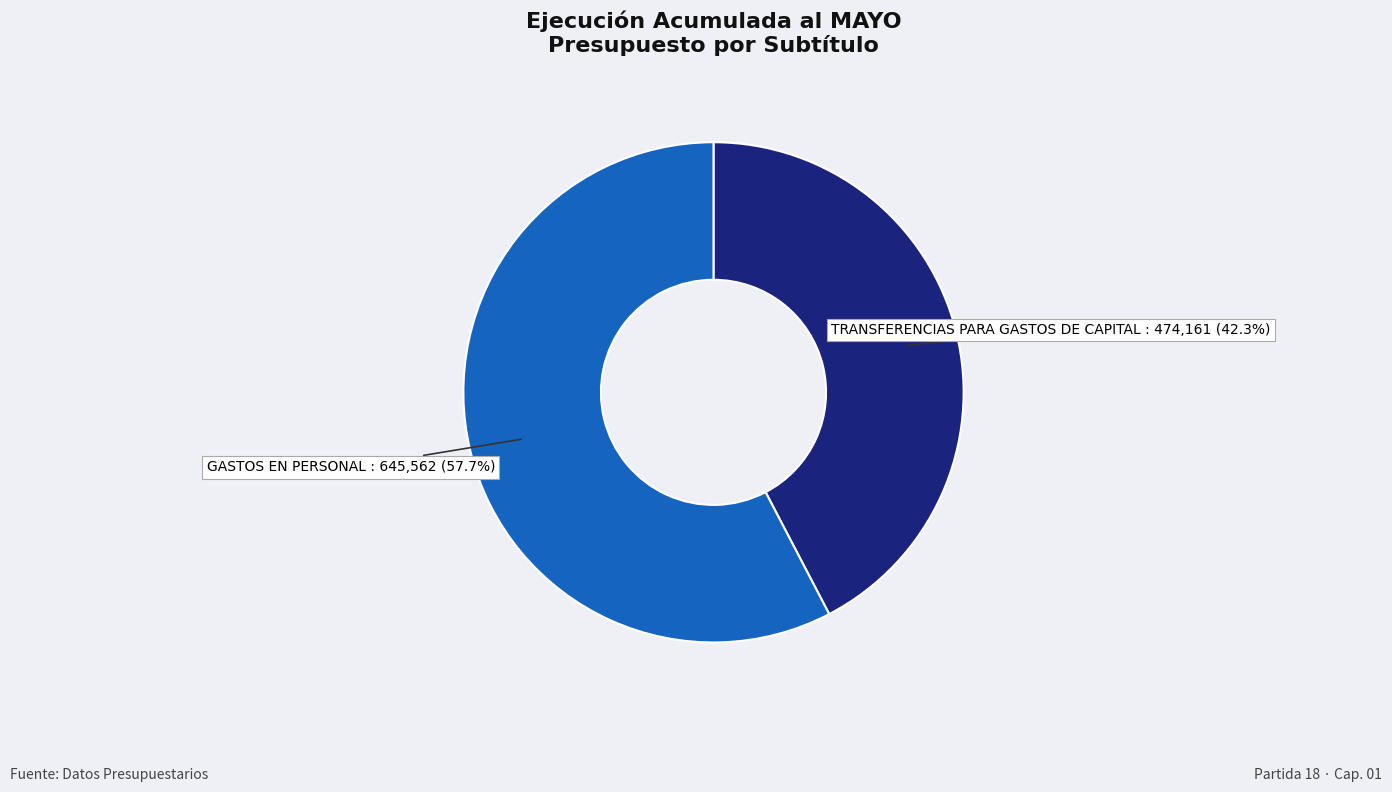

The GASTOS EN PERSONAL slice represents 58% of the pie. True or false?

True